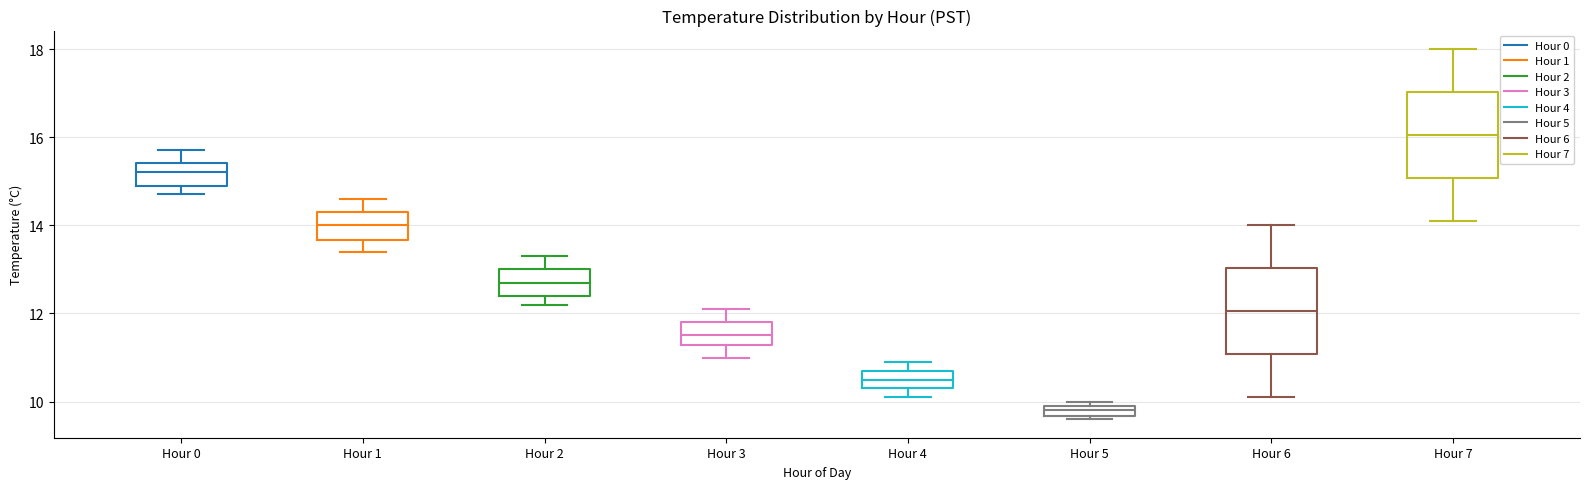

Where is the lower edge of the box for Hour 6 on the y-axis? The values are not printed on the chart, so give them approximately, as read against the axis.

11.0